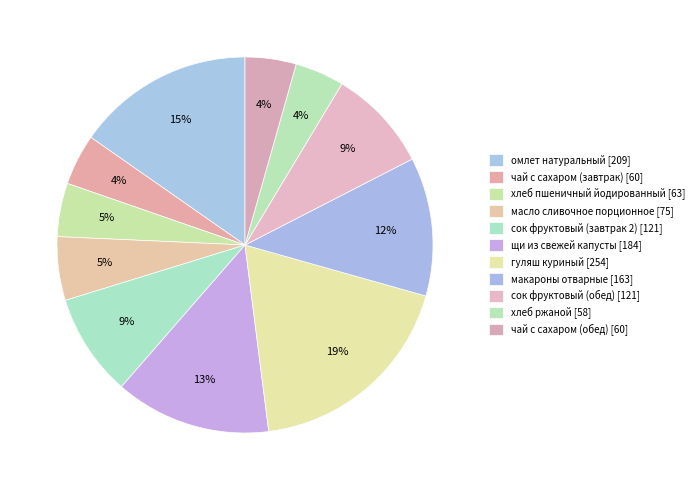

What percentage do хлеб ржаной and сок фруктовый (завтрак 2) together represent?

13.1%